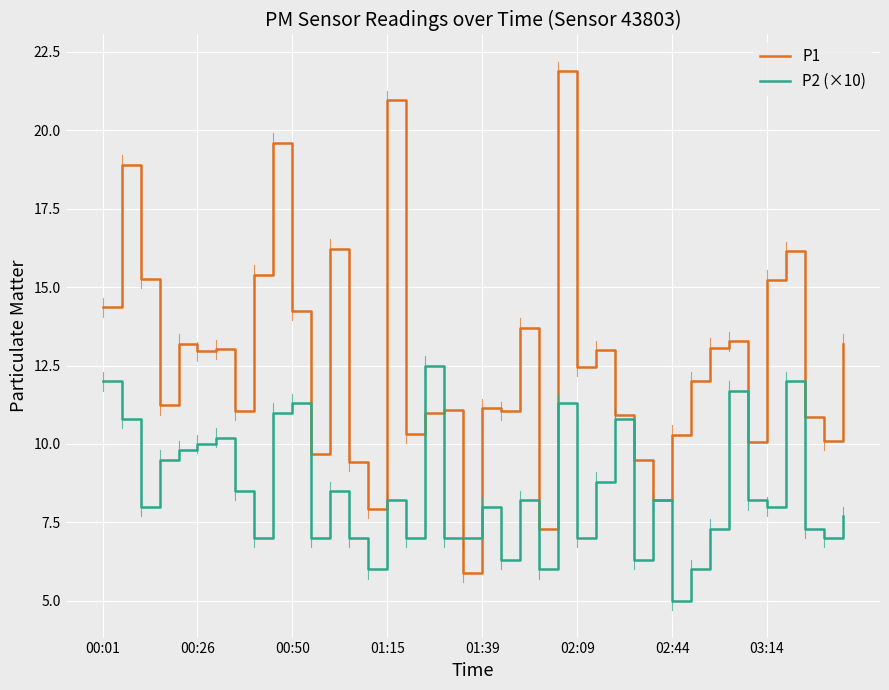

How many distinct data groups are displayed?

2